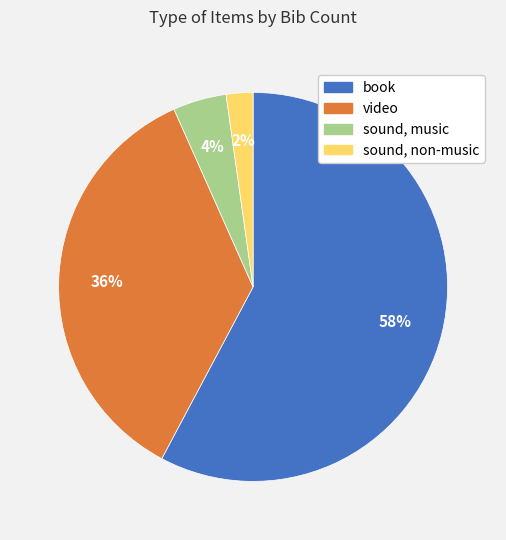

How many slices are in this pie chart?

4